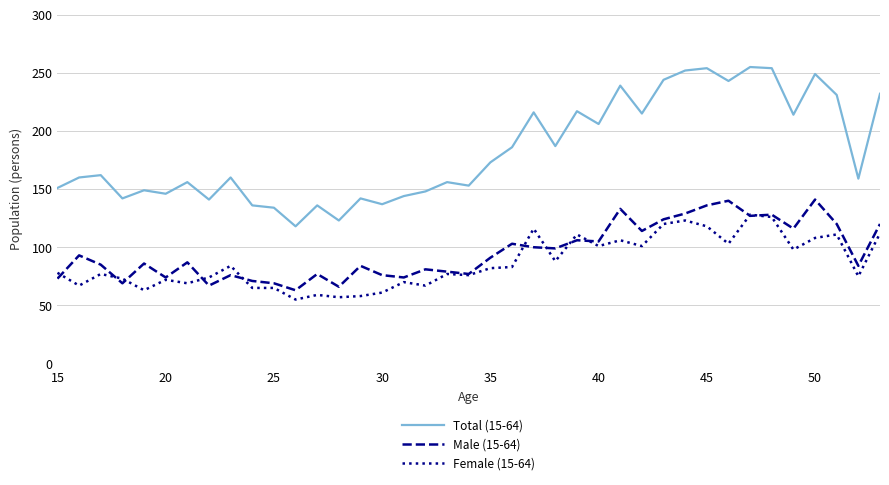

Rank the series by their maximum value, from lowest to highest.

Female (15-64), Male (15-64), Total (15-64)